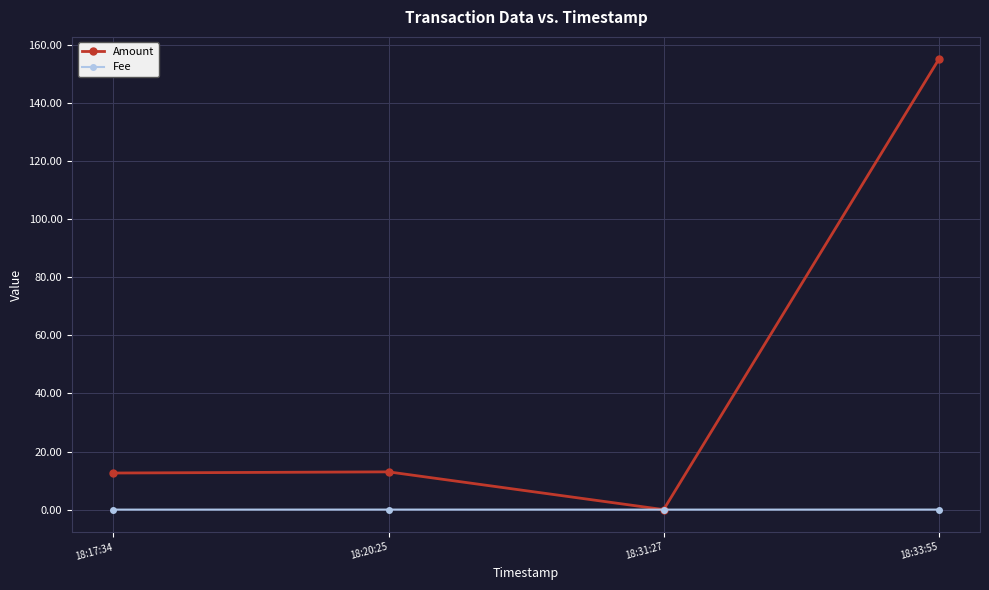

Count the number of data series in this chart.

2